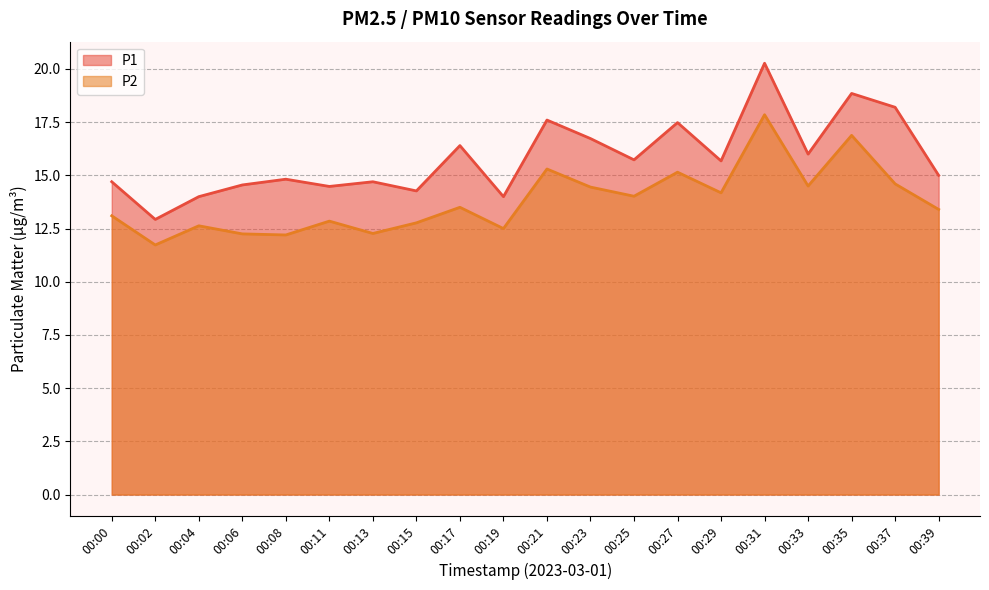

Which series has the largest total across all categories?

P1